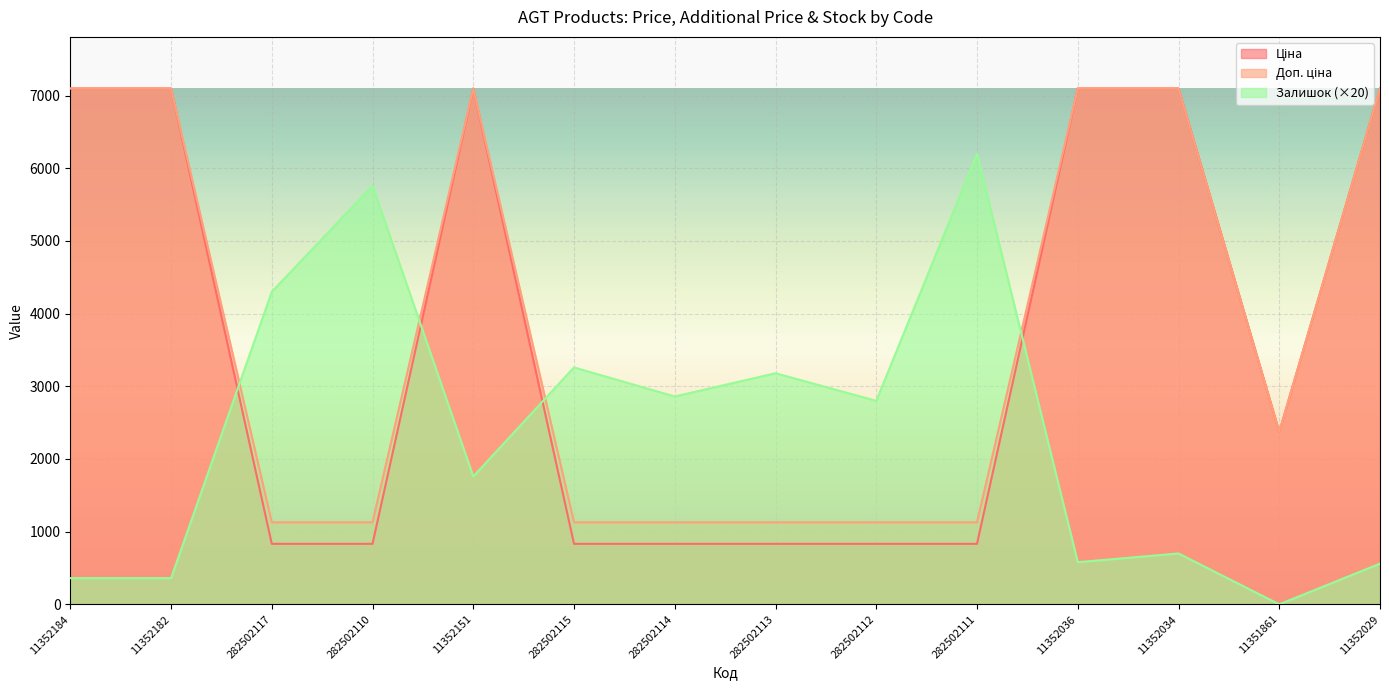

In Ціна, how many points are lower than both neighbors (excluding endpoints)?

1